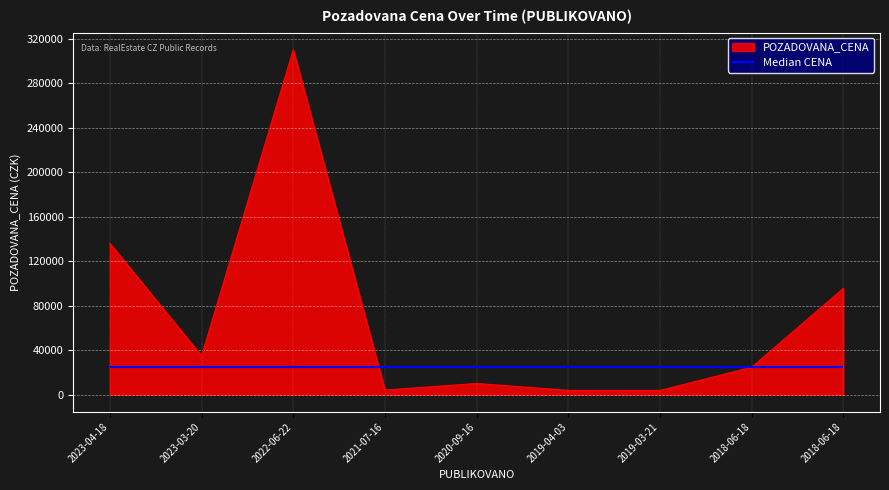

Rank the categories by value from highest to lowest.

2022-06-22, 2023-04-18, 2018-06-18, 2023-03-20, 2018-06-18, 2020-09-16, 2021-07-16, 2019-04-03, 2019-03-21